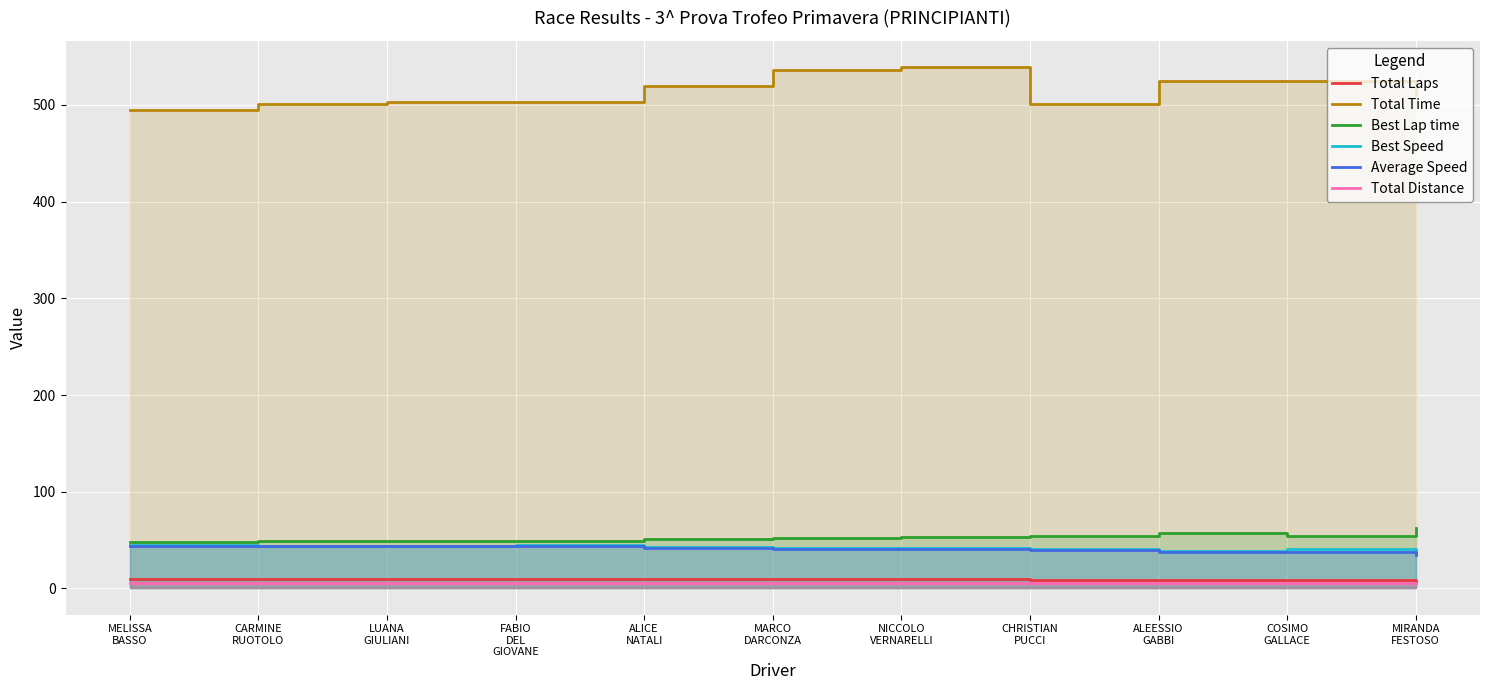

What is the total value across all series at ALEESSIO
GABBI?

672.3